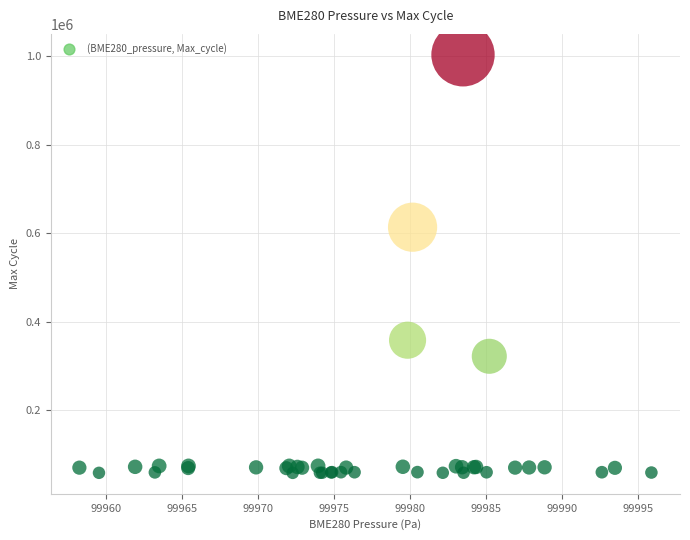

What Y value in the scatter plot is closest to 530789?

613492